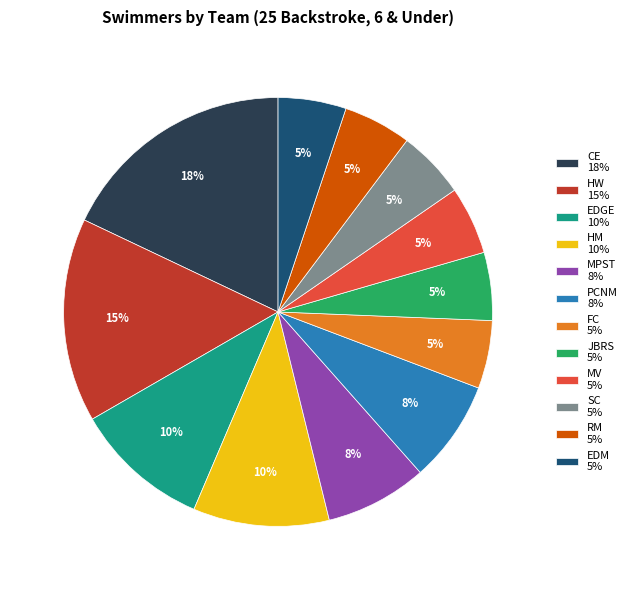

To the nearest percent, what portion does HW 15% represent?

15%